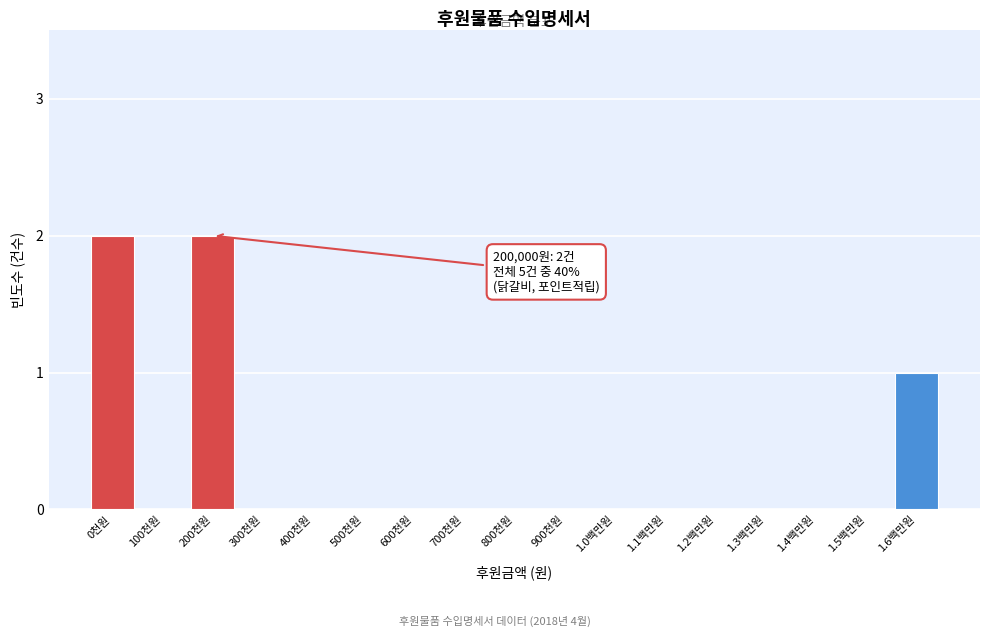

Reading right to left, extract all data points from this chart.

1.6백만원=1	1.5백만원=0	1.4백만원=0	1.3백만원=0	1.2백만원=0	1.1백만원=0	1.0백만원=0	900천원=0	800천원=0	700천원=0	600천원=0	500천원=0	400천원=0	300천원=0	200천원=2	100천원=0	0천원=2